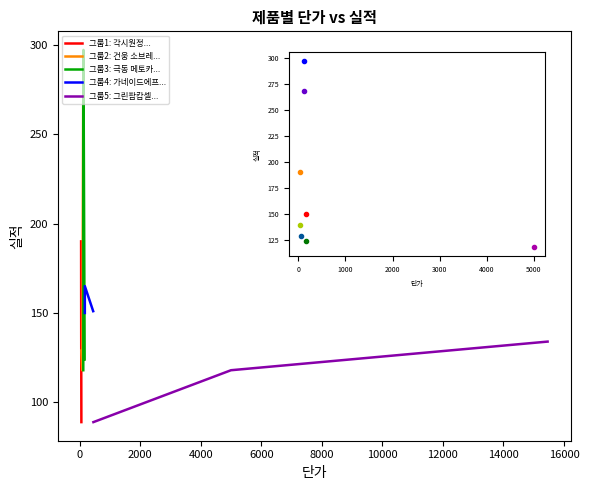

How many data points in 그룹5: 그린팜캅셀... are above 118?

1